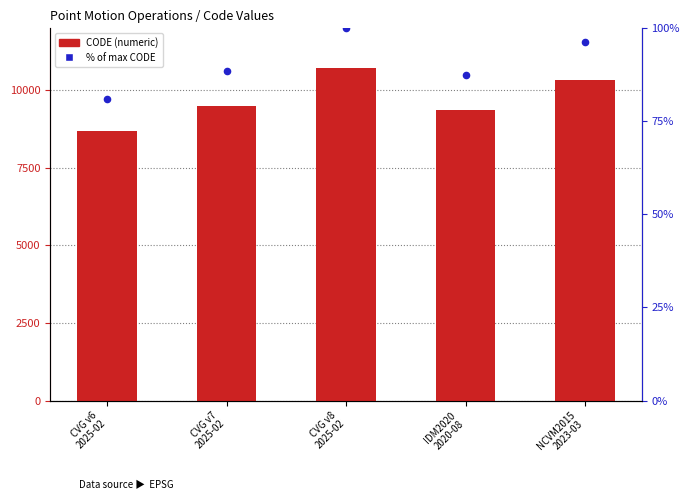

Which series has the widest spread of Y values?

CODE